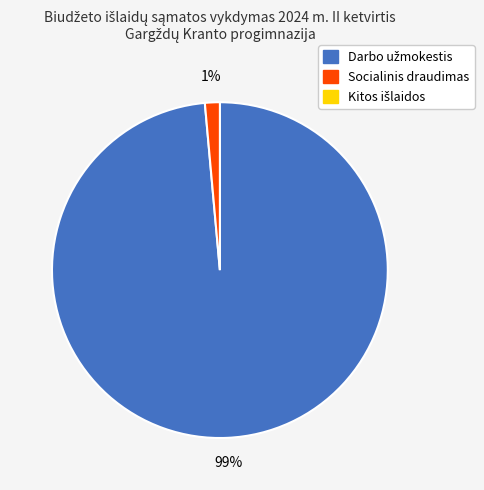

Count the number of slices in the pie.

2